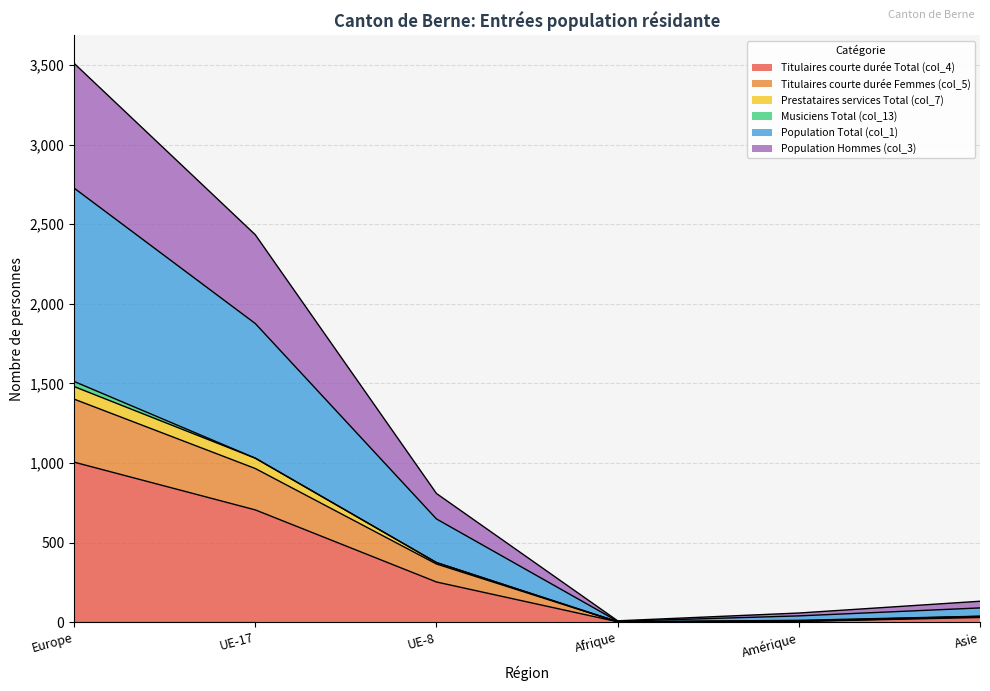

The value of Titulaires courte durée Total (col_4) at UE-8 is 252. True or false?

True